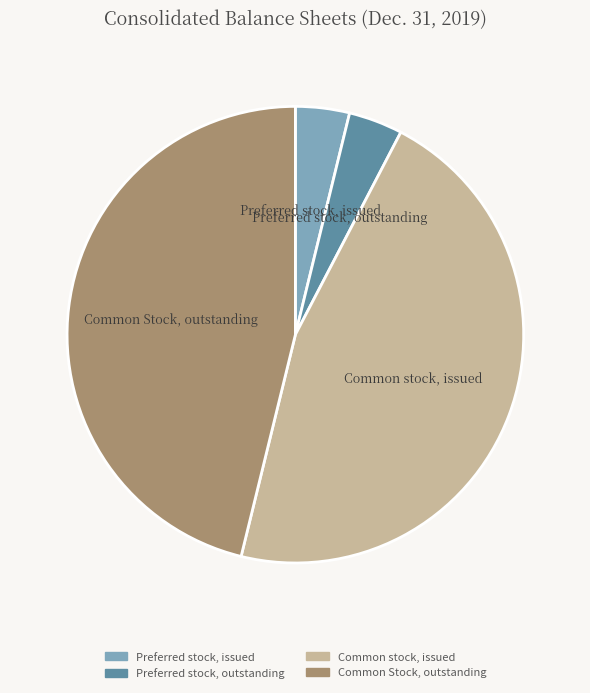

How many slices are in this pie chart?

4